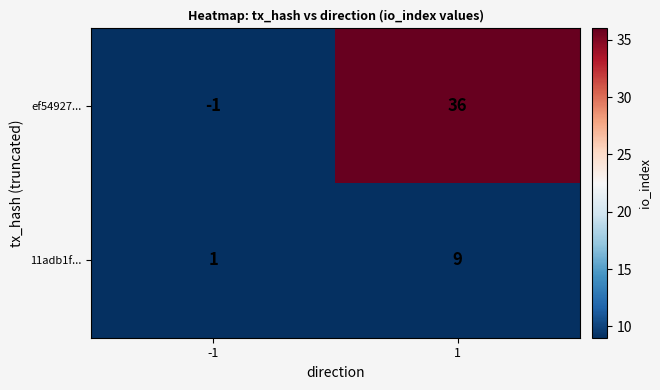

The ef54927... series shows -2 at -1. True or false?

False